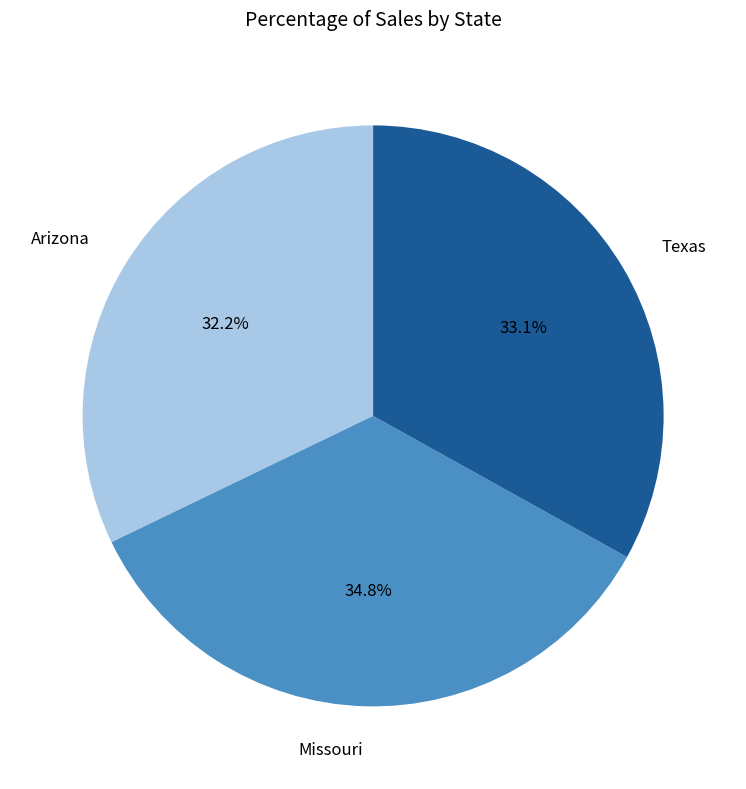

How many segments does this pie chart have?

3